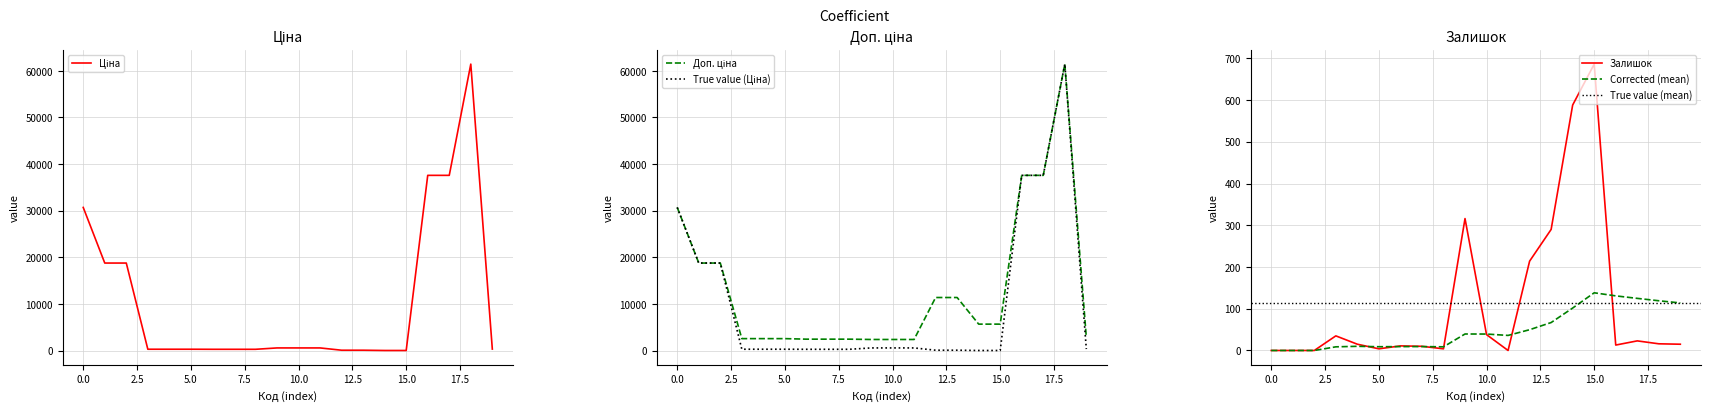

What is the sum of all Залишок values?

2278.0